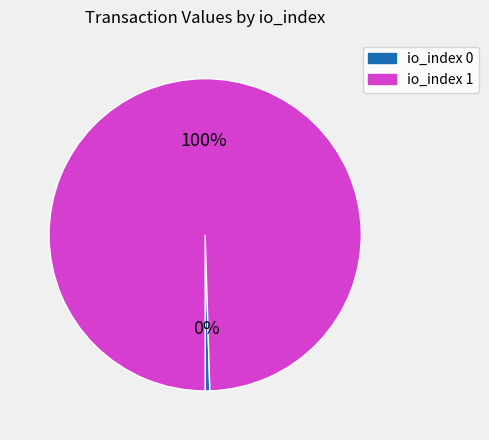

How many segments does this pie chart have?

2